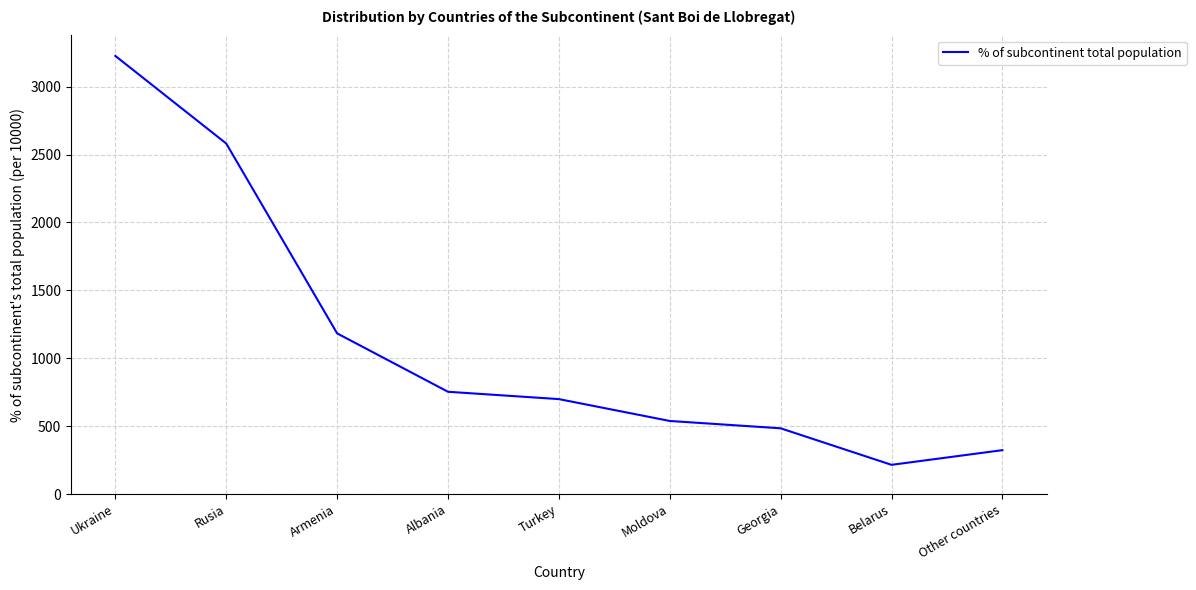

Where does the data first go above 699?

Ukraine